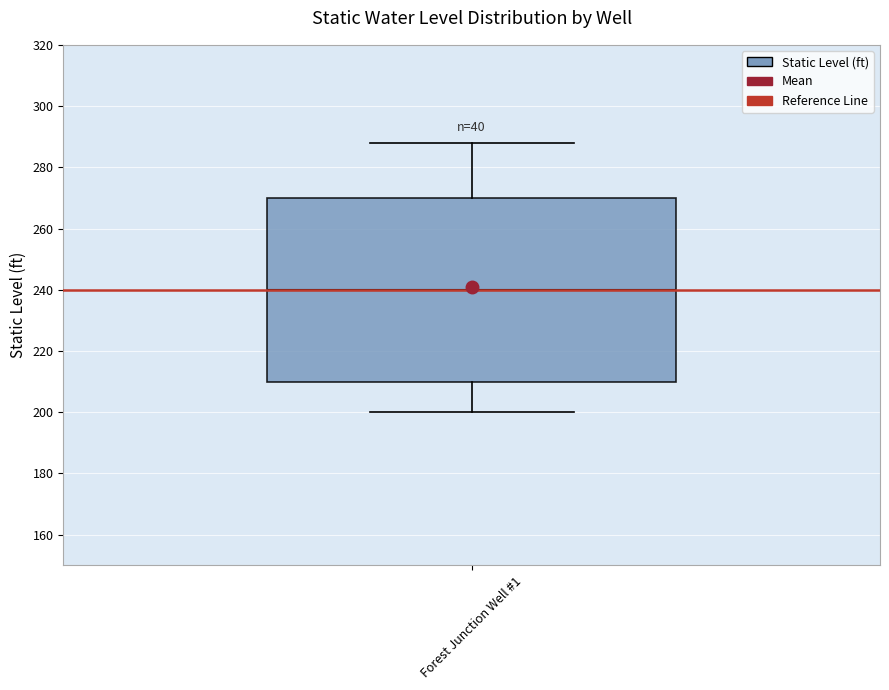

Where does the upper whisker of the box for Forest Junction Well #1 end on the y-axis? The values are not printed on the chart, so give them approximately, as read against the axis.

288